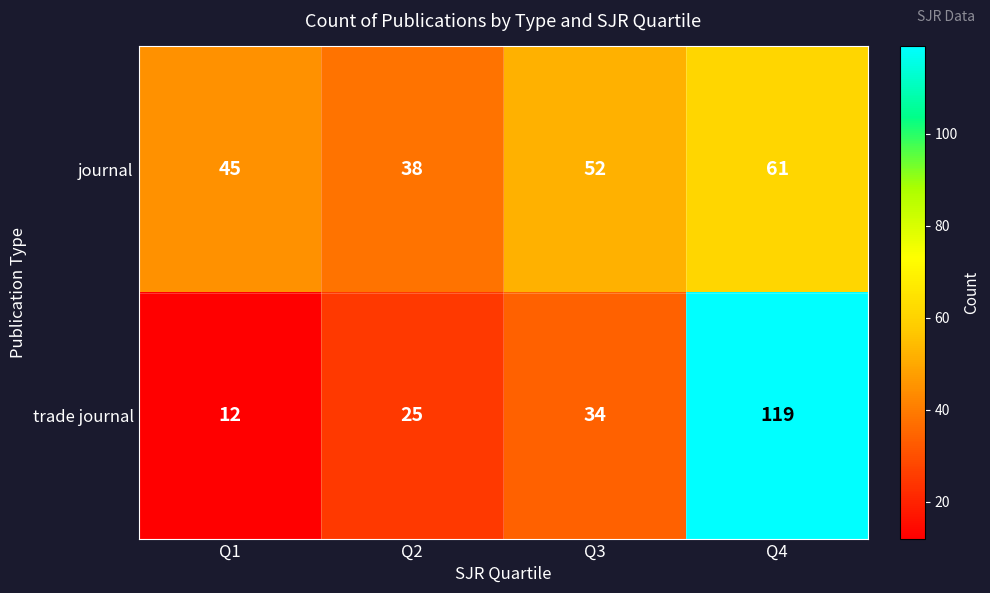

What value does the journal series have at Q4?

61